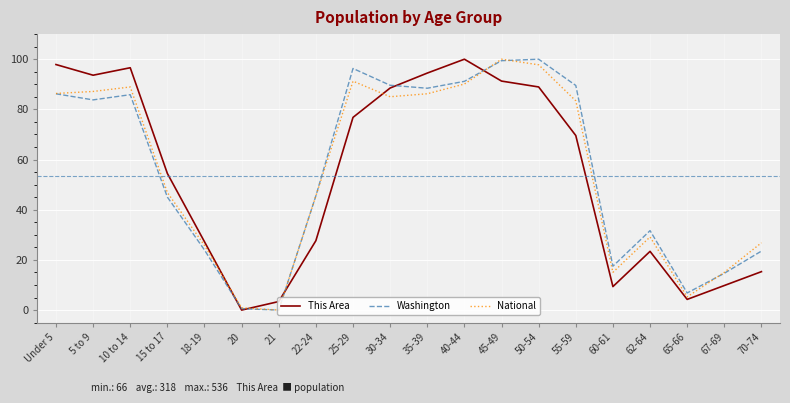

What is the maximum value for This Area?

100.0